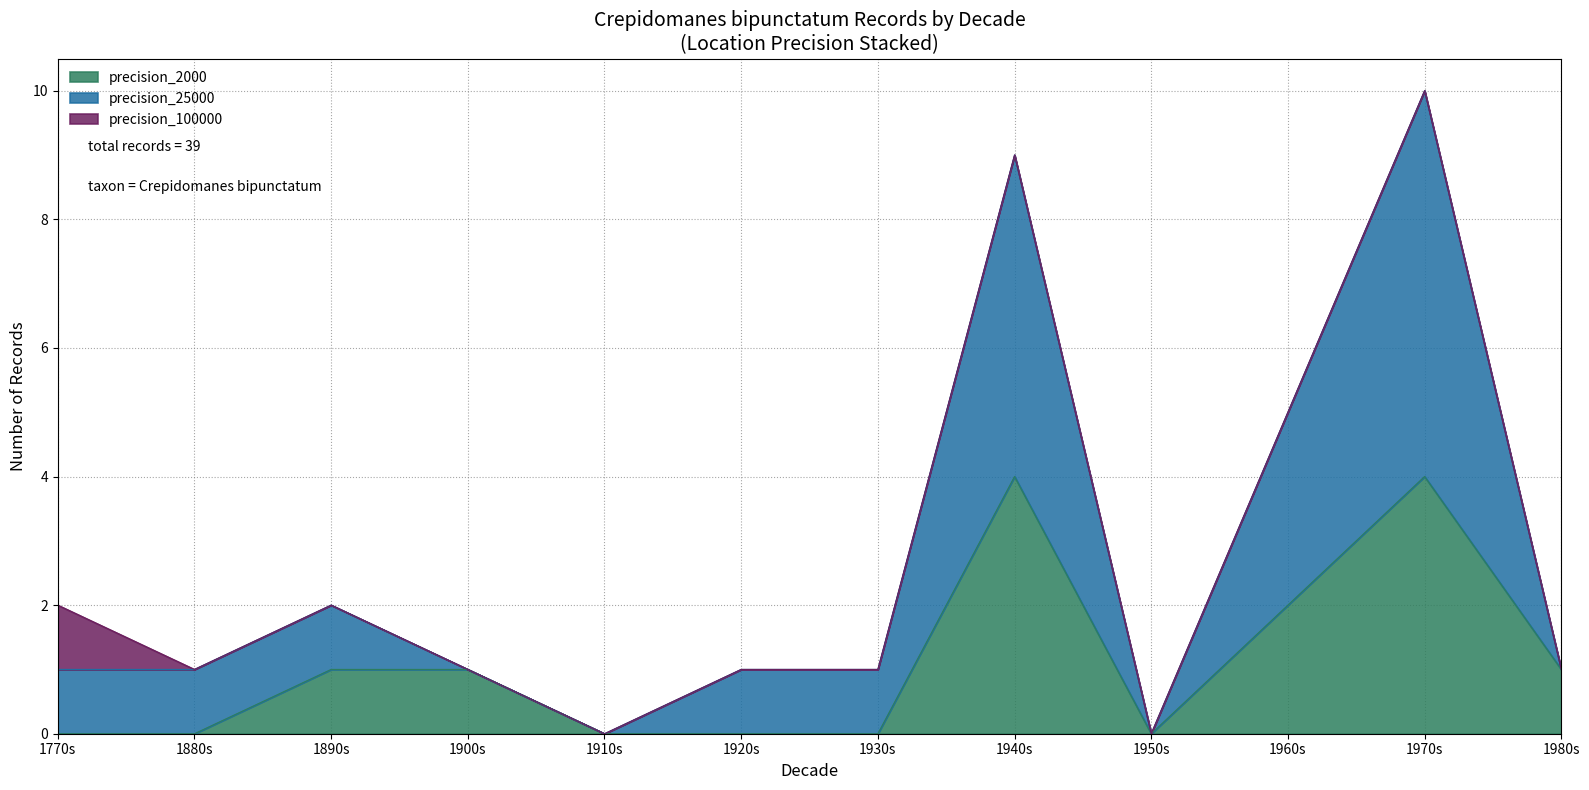

Which series changed the most between 1940s and 1970s?

precision_25000